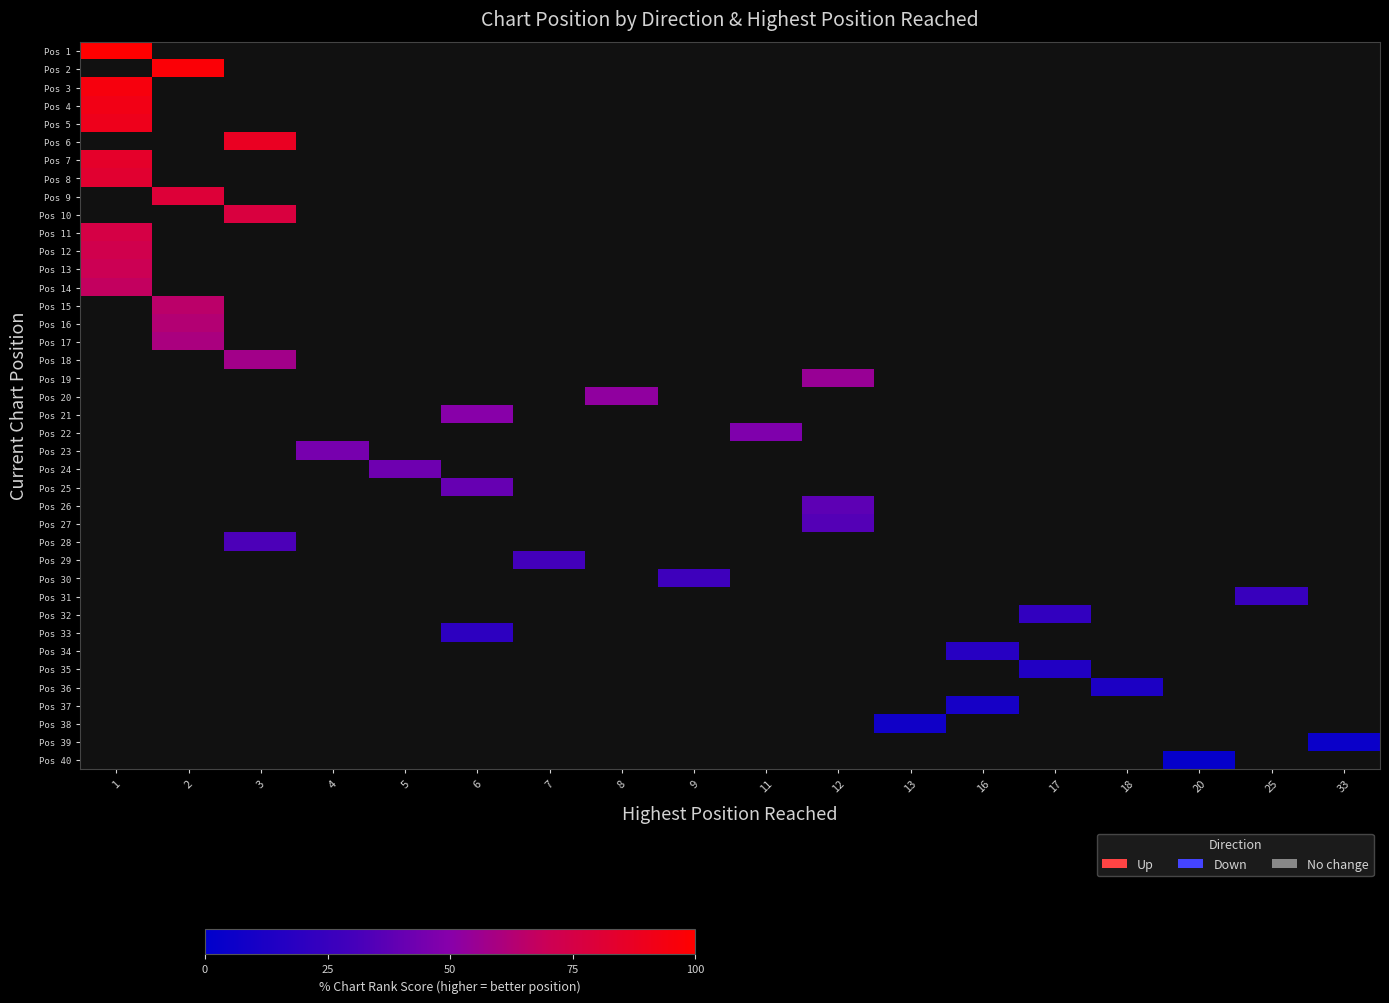

Is the value of Pos 36 at 17 greater than the value of Pos 10 at 17?

No